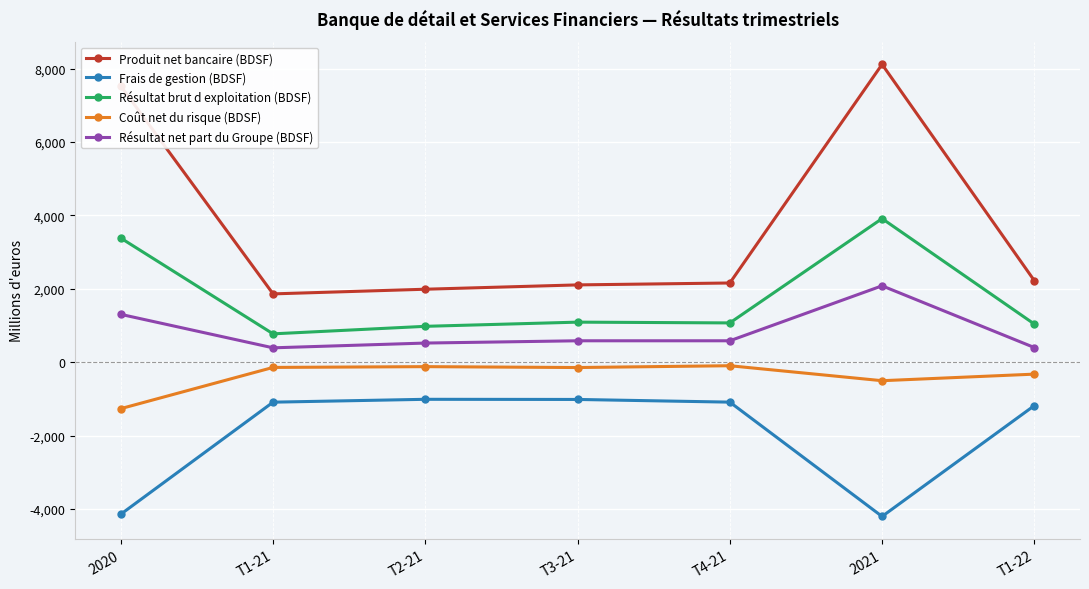

What is the difference between the highest and lowest values at 2021?

12320